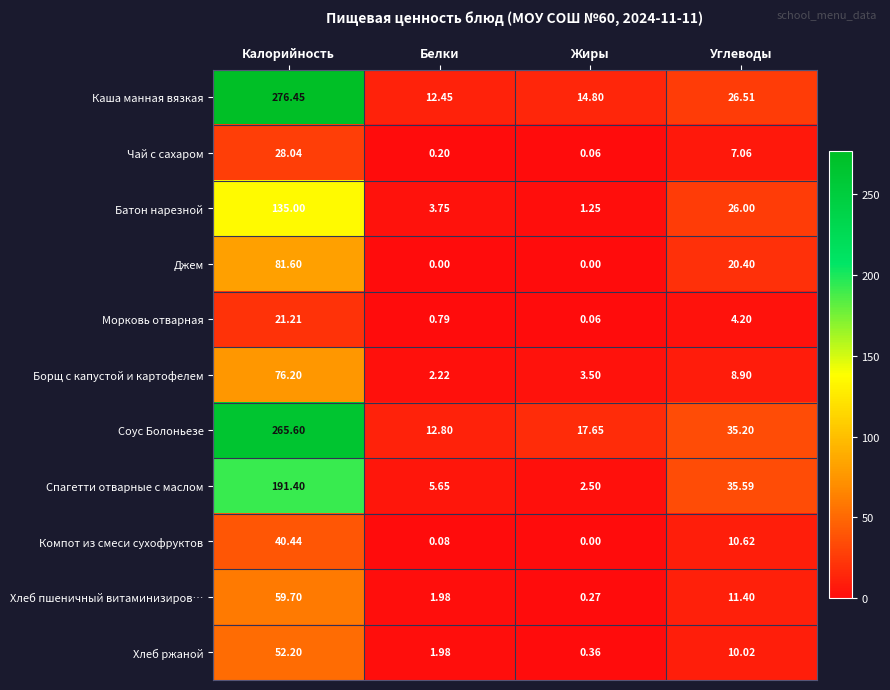

At which category is the sum across all series the highest?

Калорийность